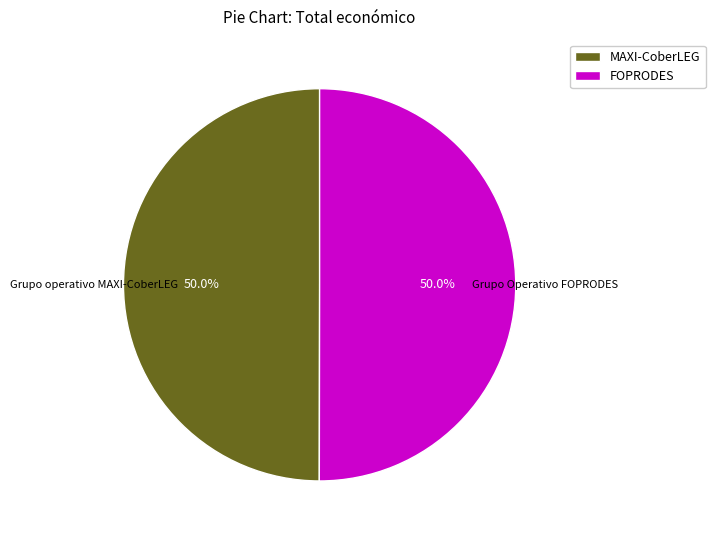

What is the ratio of the value at MAXI-CoberLEG to the value at FOPRODES?

1.0